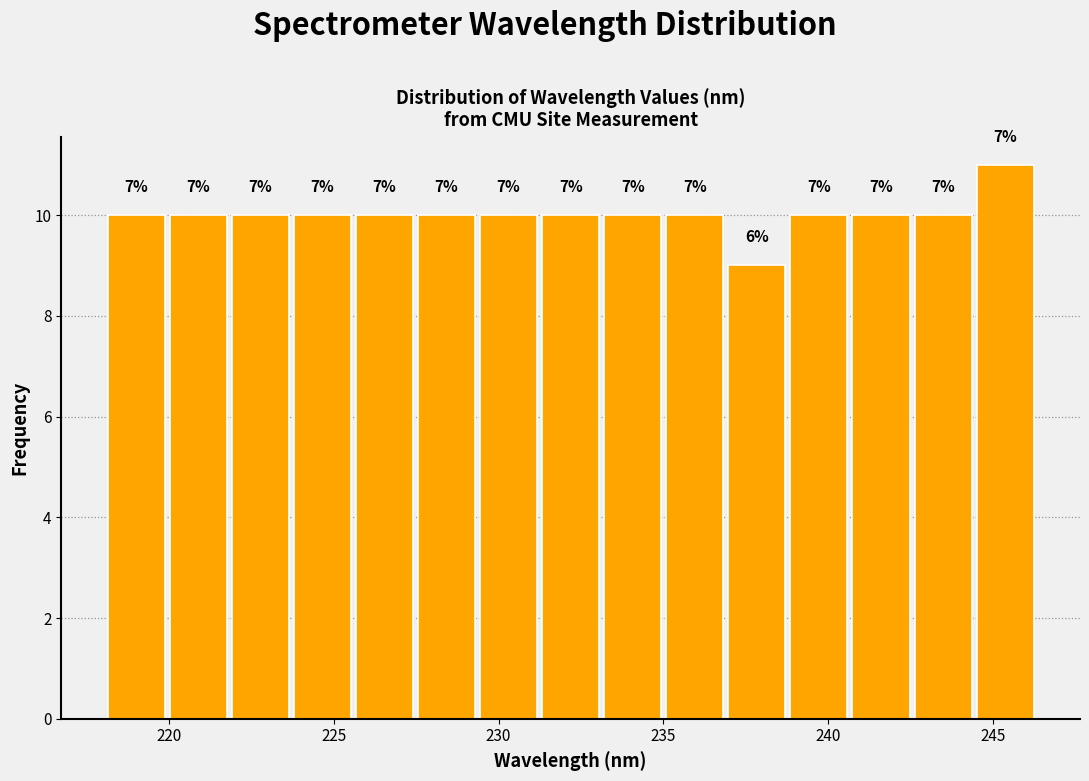

Around what value on the x-axis is the tallest bar? Give the approximate position of its centre, as read against the axis.

245.5